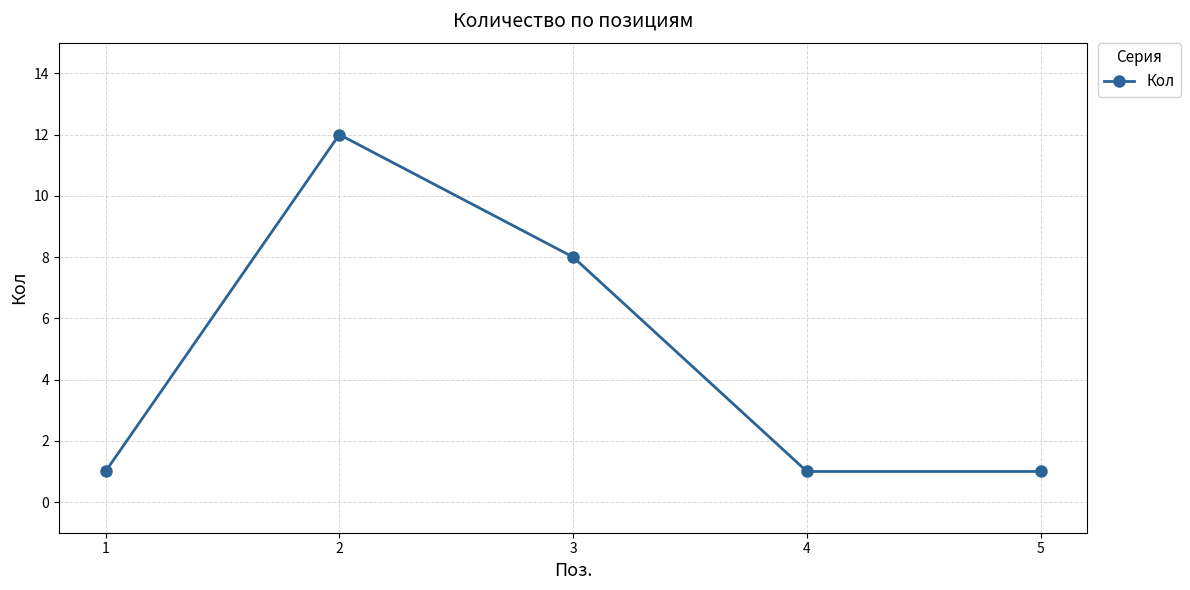

Where is the first local maximum?

2